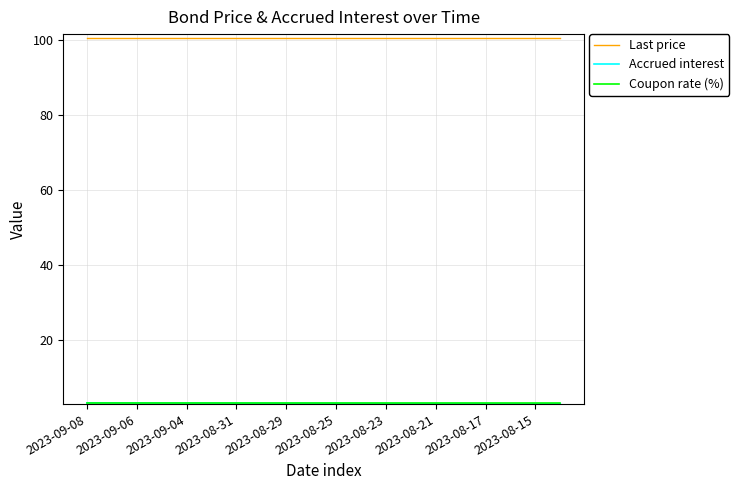

What is the maximum value shown in the chart?

100.4